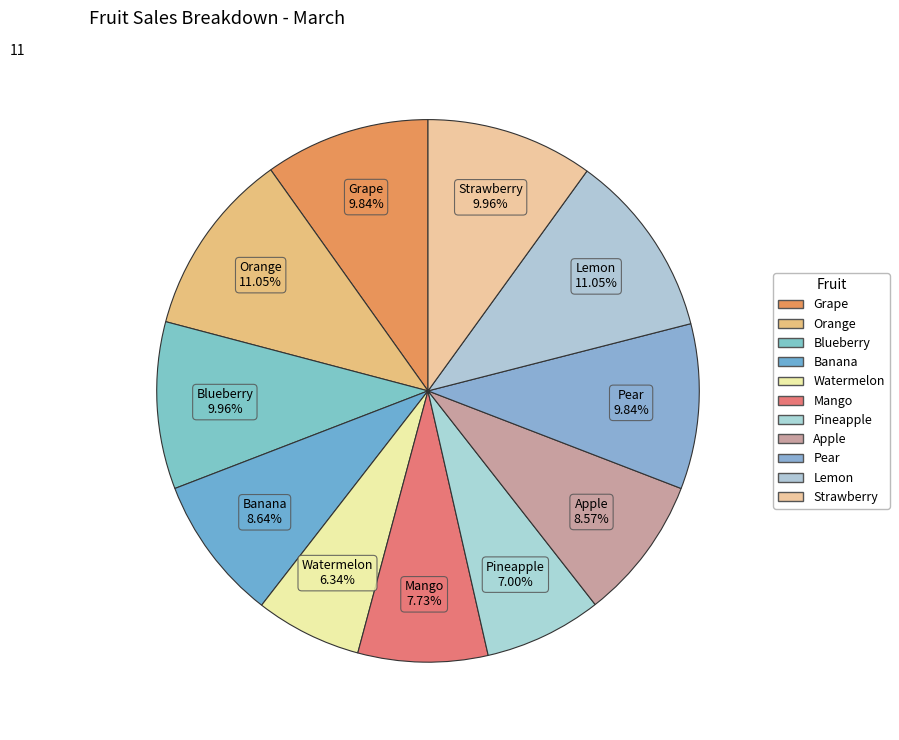

How many segments does this pie chart have?

11